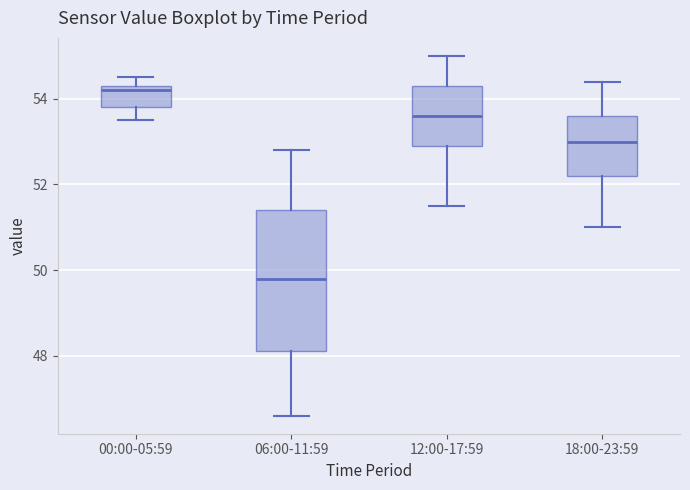

Reading left to right, read every box against the y-axis: the position of its median line, the range the box covers, and the ends of its whiskers. The values are not printed on the chart, so give them approximately, as read against the axis.

00:00-05:59: median 54.2, box 53.8 to 54.4, whiskers 53.6 to 54.6
06:00-11:59: median 49.8, box 48.2 to 51.4, whiskers 46.6 to 52.8
12:00-17:59: median 53.6, box 53.0 to 54.4, whiskers 51.6 to 55.0
18:00-23:59: median 53.0, box 52.2 to 53.6, whiskers 51.0 to 54.4